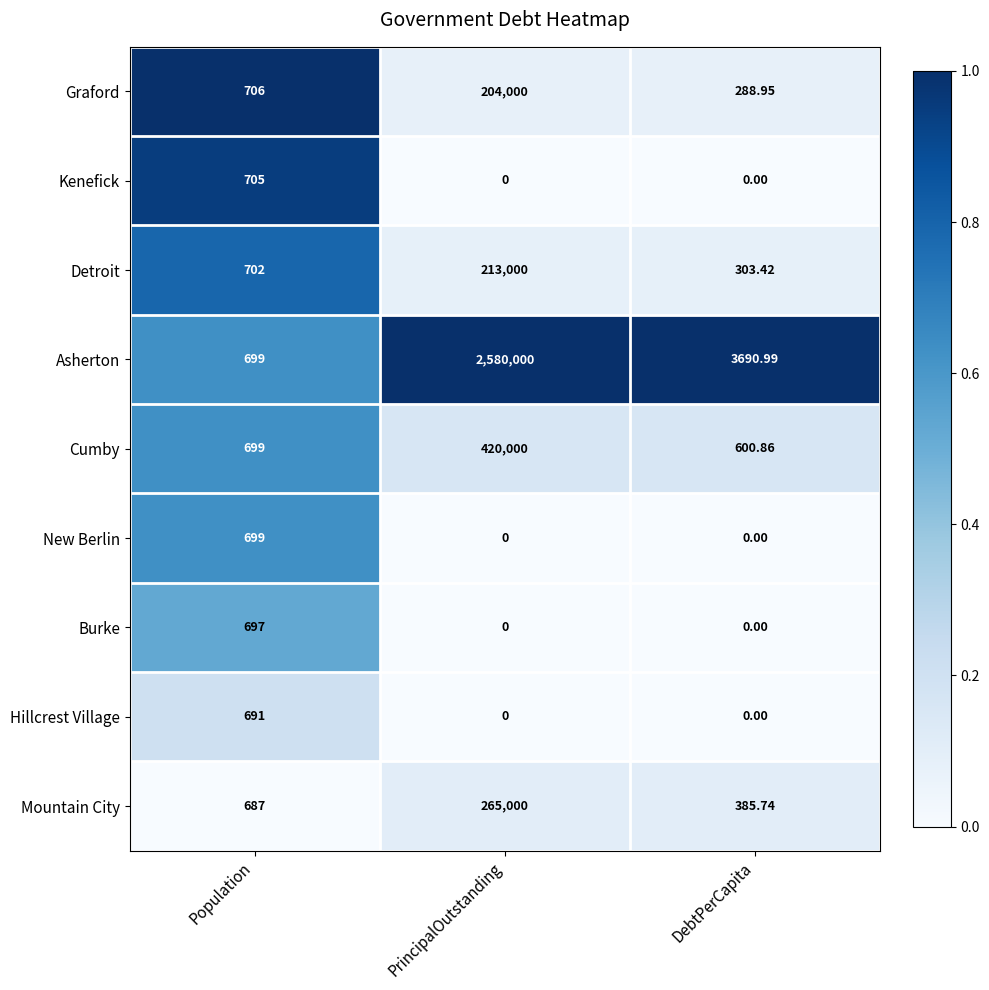

Which series has the widest spread of values?

Asherton